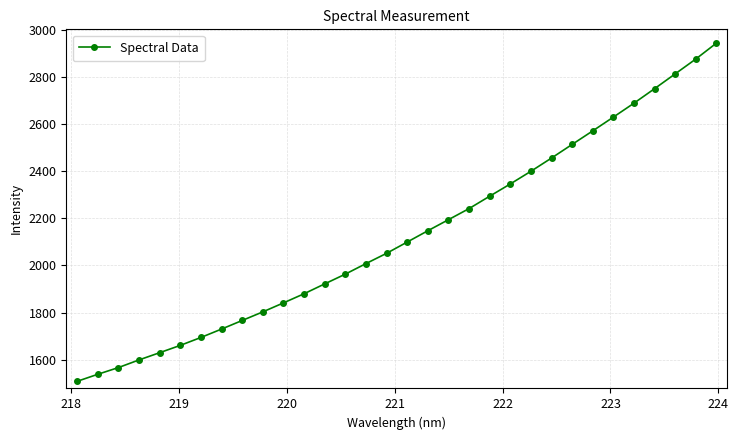

What is the value of the 28th point from the left?

2689.2